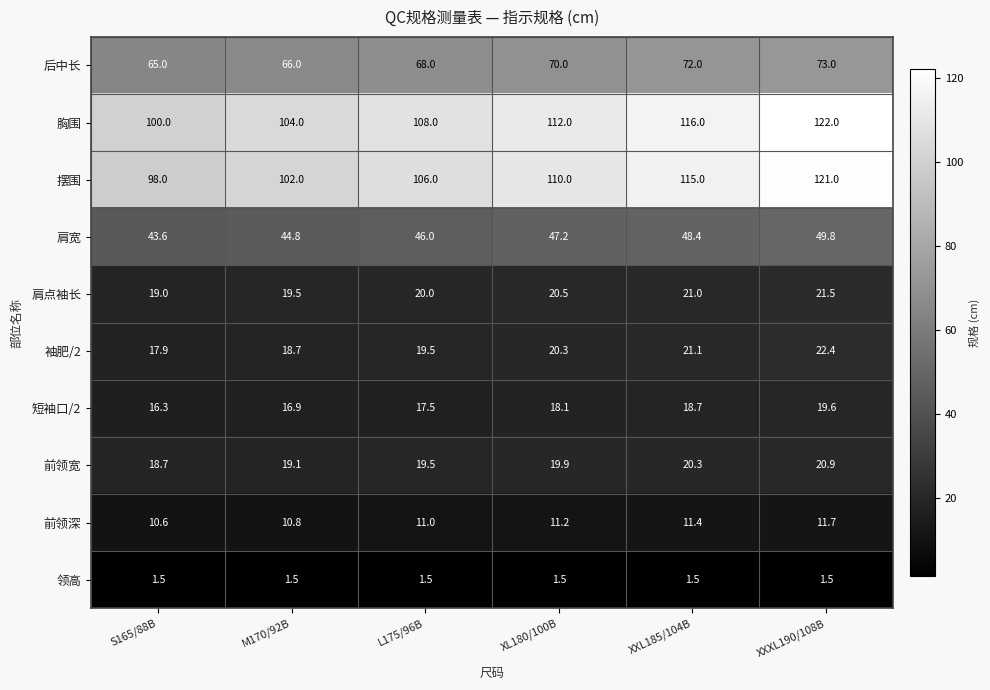

Count the number of data series in this chart.

10